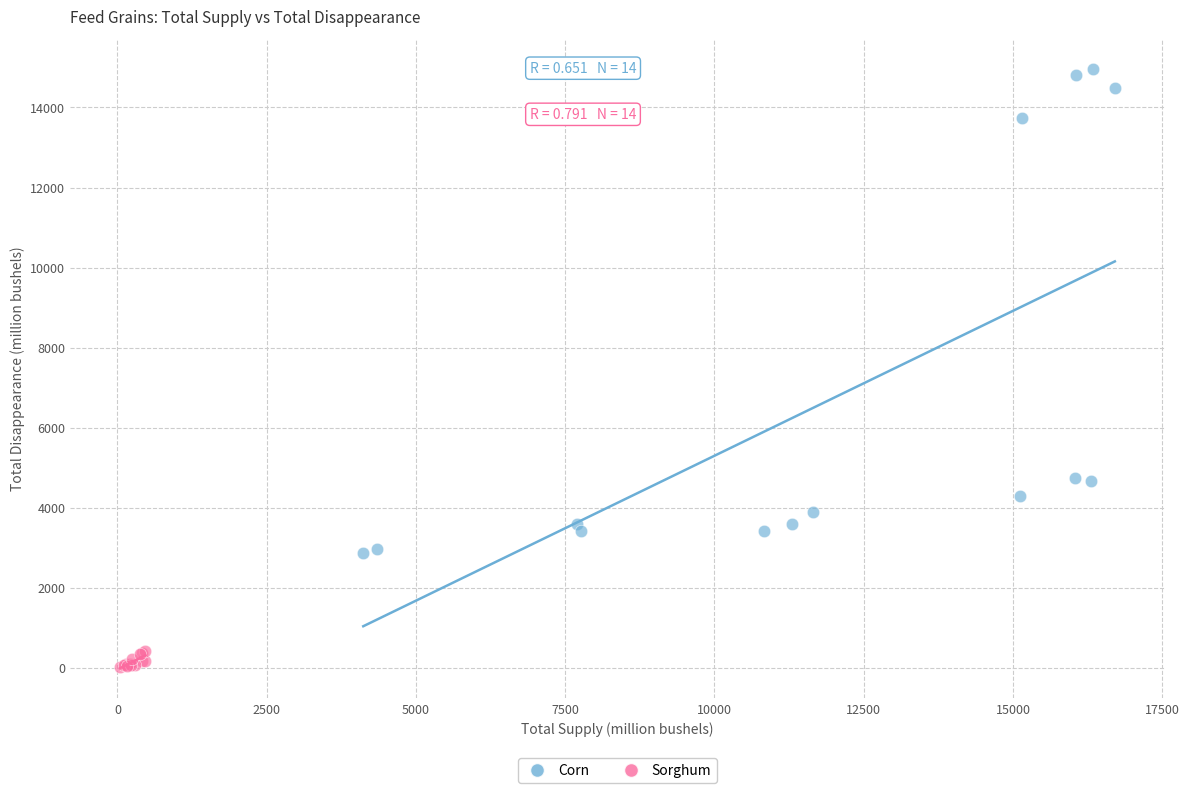

Which series has the widest spread of Y values?

Corn